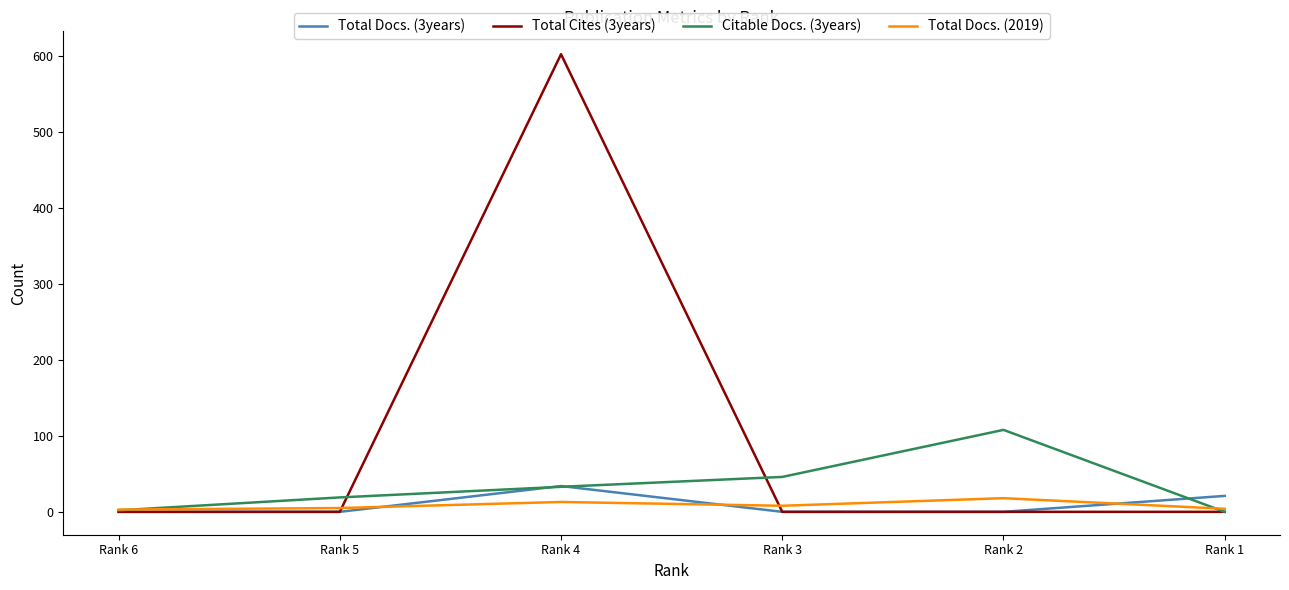

Between Rank 5 and Rank 2, which series saw the biggest shift?

Citable Docs. (3years)